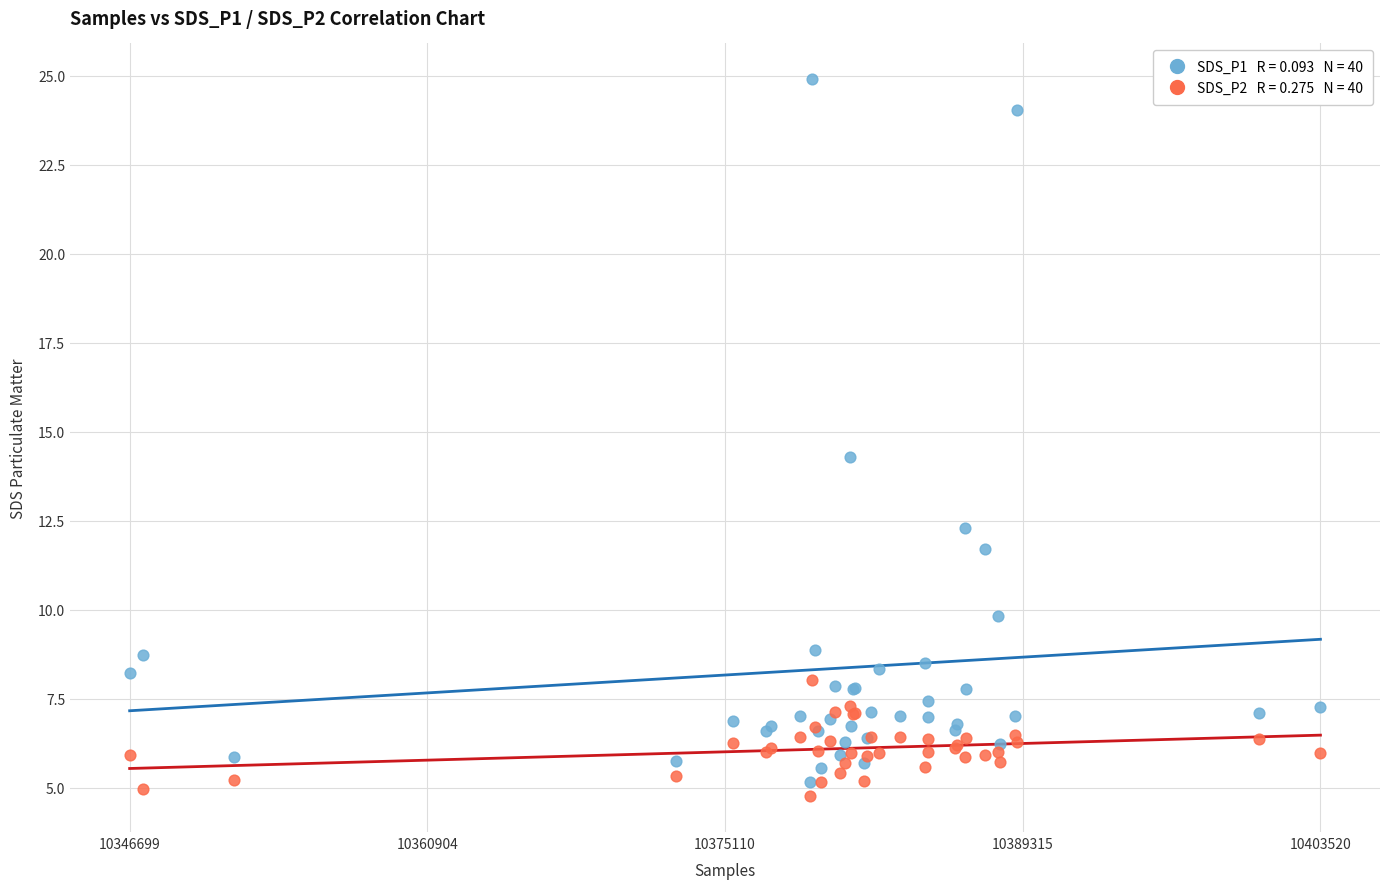

Across all series, what Y value is closest to 14?

14.3